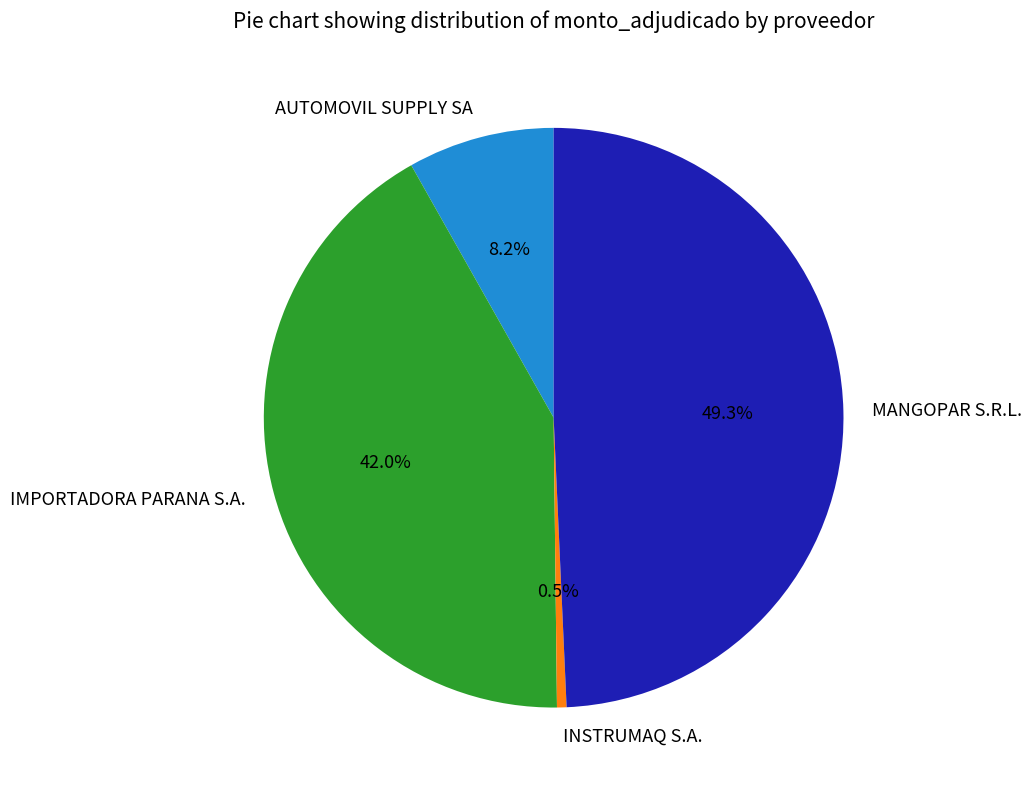

How many segments does this pie chart have?

4